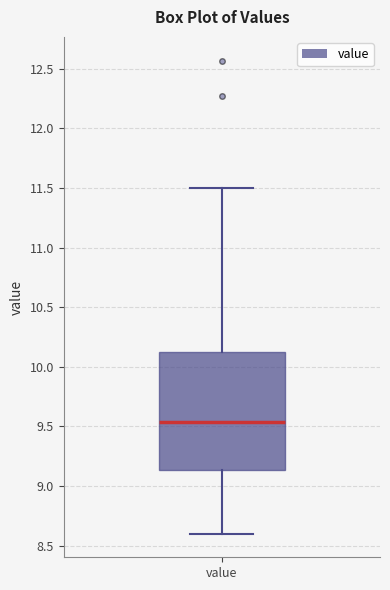

Transcribe this box plot: give where the median line is, the range the box spans, and where the two whiskers end, as read against the y-axis. The values are not printed on the chart, so give them approximately, as read against the axis.

median 9.55, box 9.15 to 10.15, whiskers 8.60 to 11.50